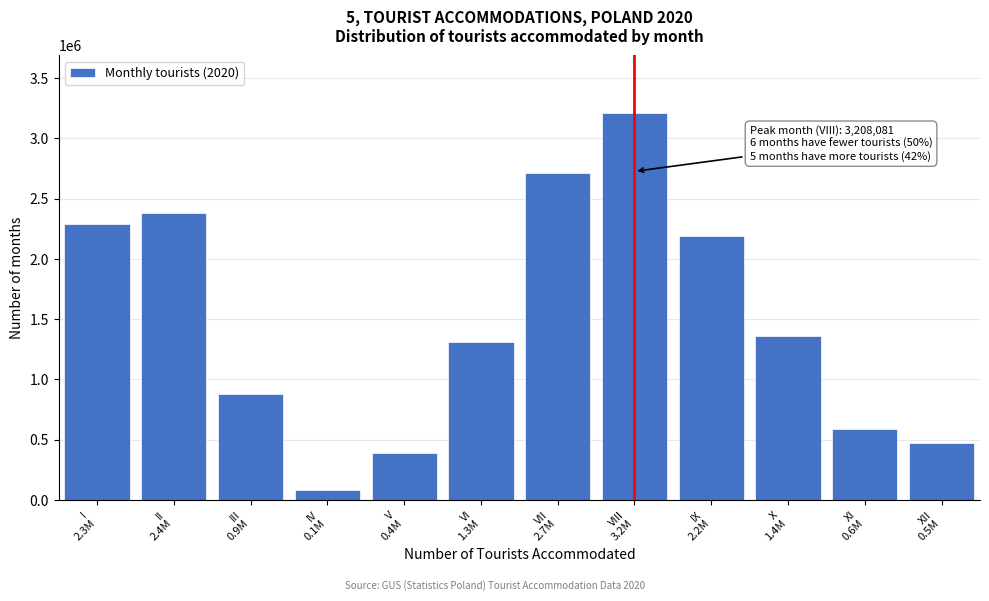

Reading right to left, list all the values displayed in this chart.

476050	586655	1363224	2194007	3208081	2711895	1314252	387177	86386	881365	2378371	2291506